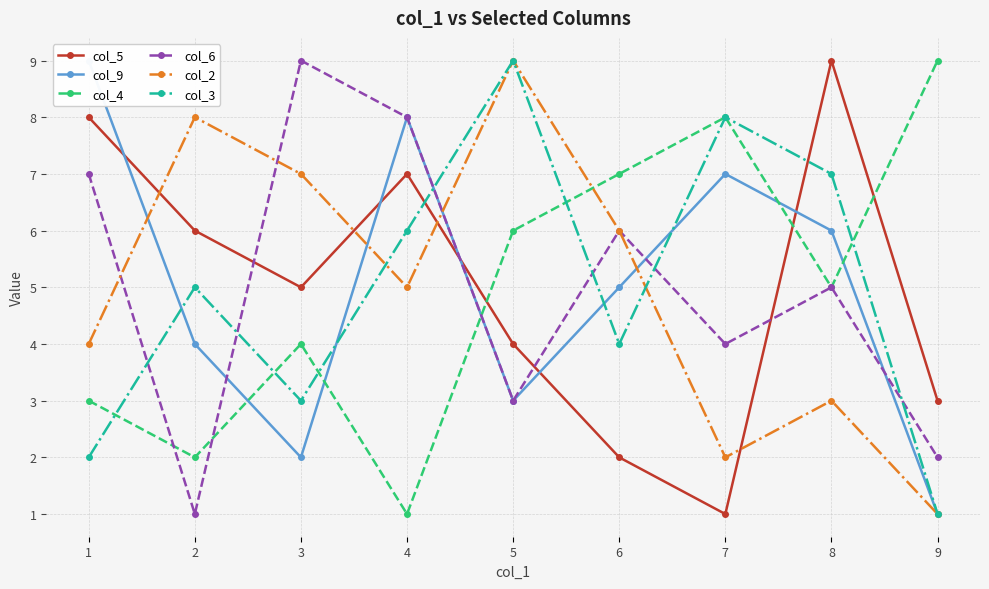

How many intersections are there between col_4 and col_5?

3